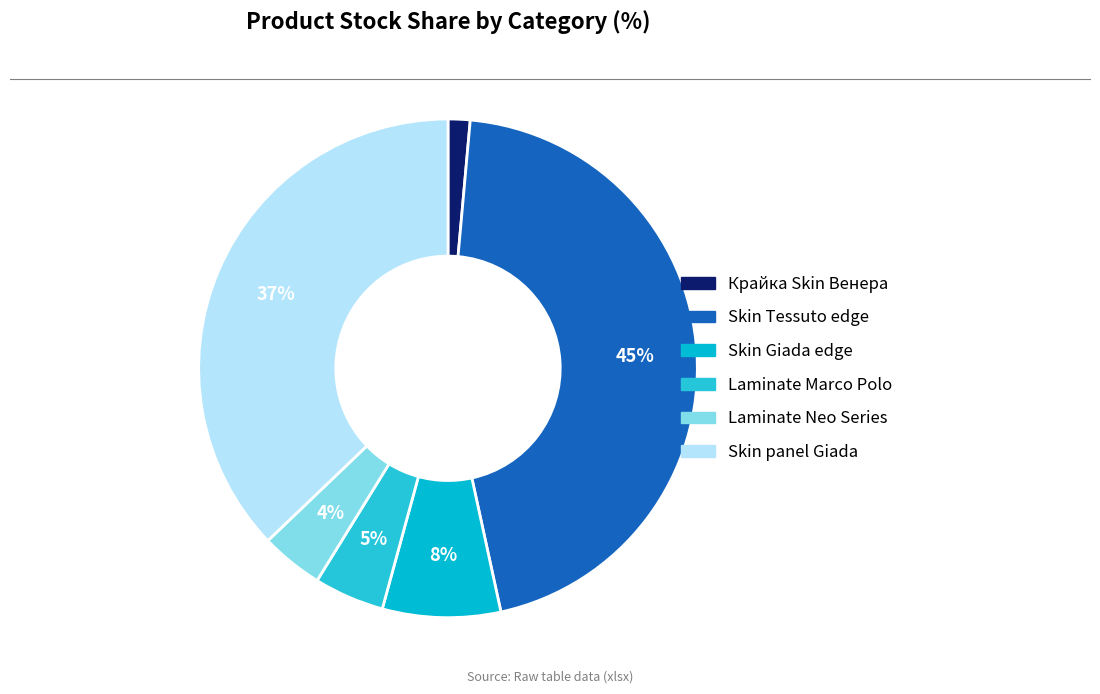

How many segments does this pie chart have?

6